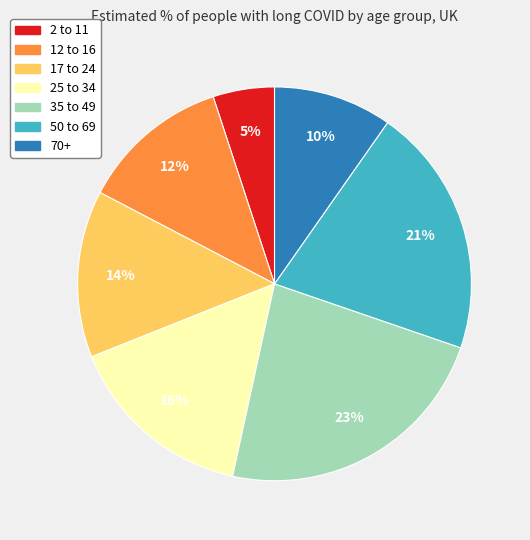

Which slice is the smallest?

2 to 11